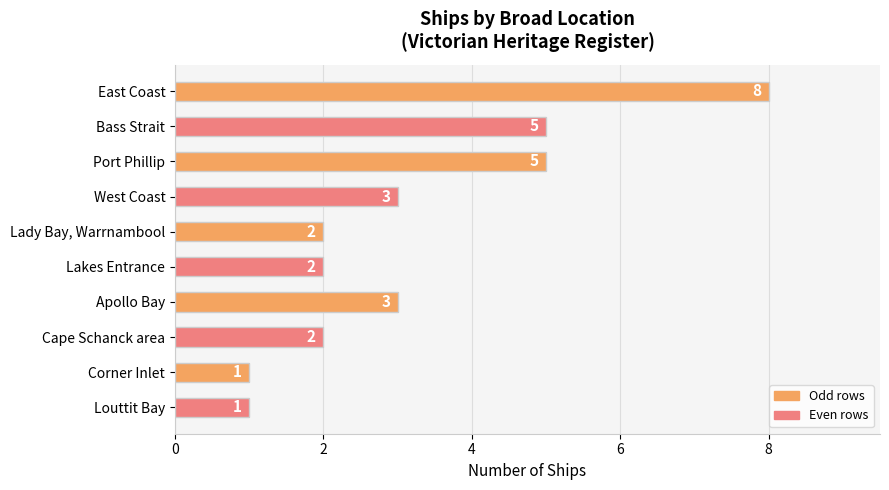

What is the sum of all values?

32